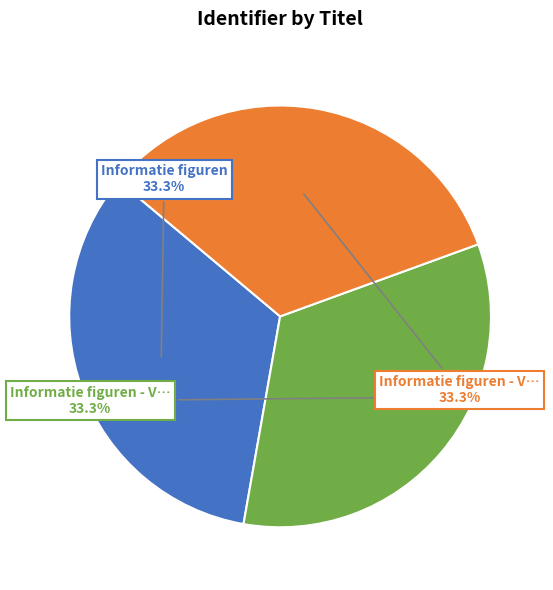

Is there a majority slice in this chart?

No